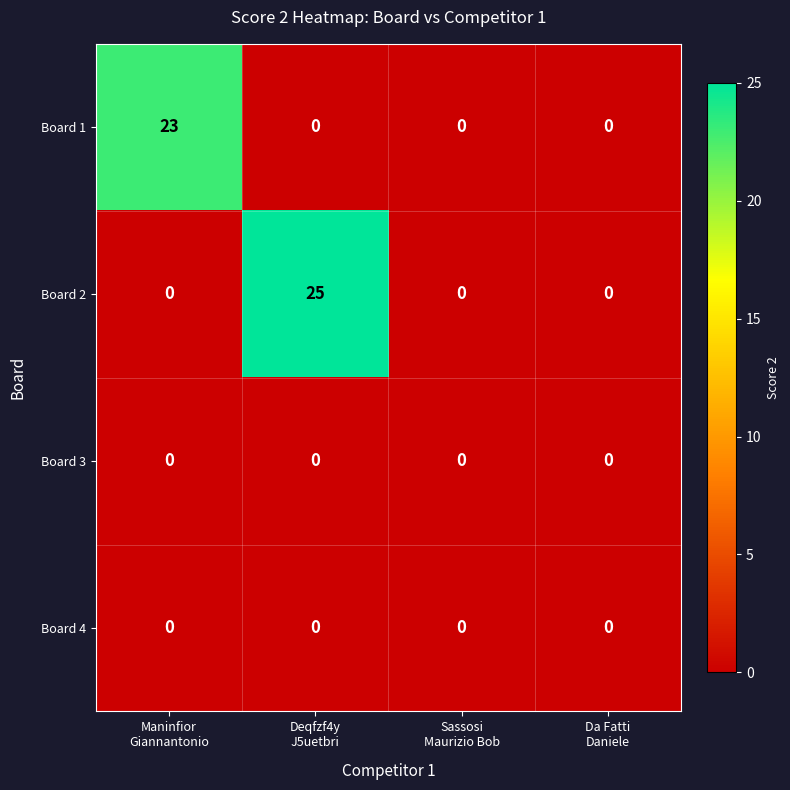

At which category is the sum across all series the highest?

Deqfzf4y
J5uetbri